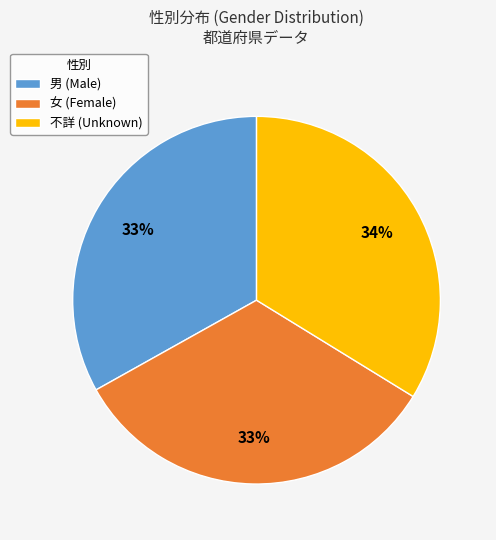

Count the number of slices in the pie.

3